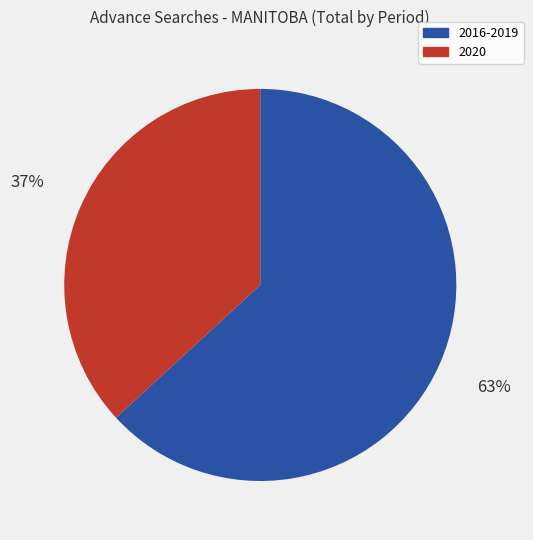

To the nearest percent, what is the average slice percentage?

50%